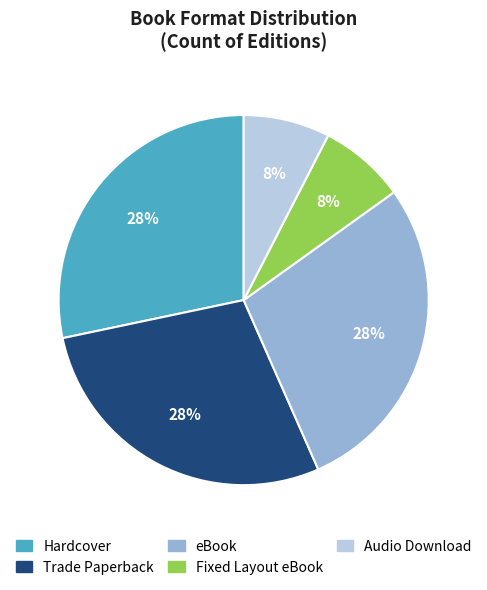

Does Hardcover account for over 50% of the chart?

No